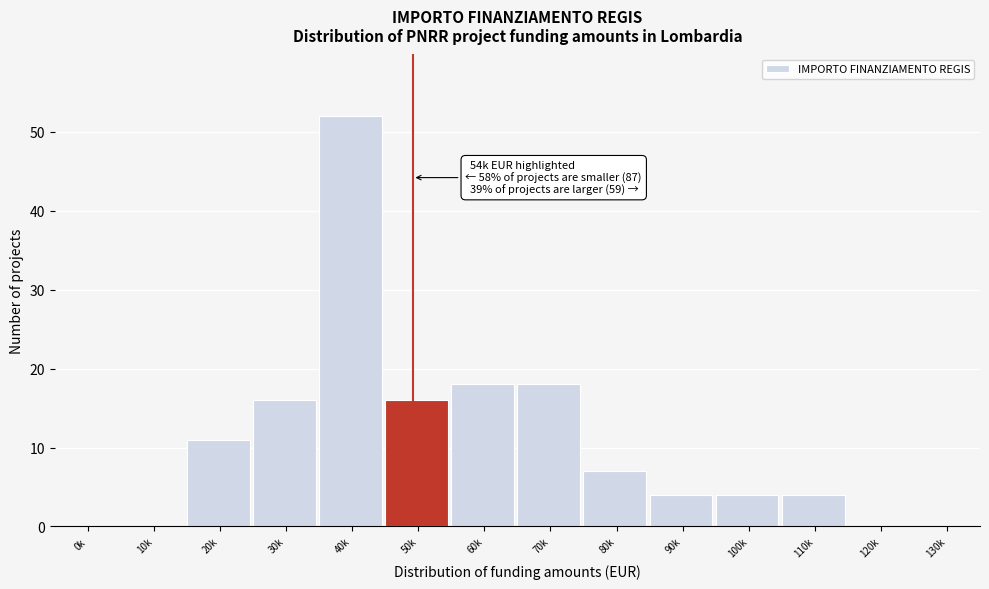

Reading left to right, list all the values displayed in this chart.

0k=0	10k=0	20k=11	30k=16	40k=52	50k=16	60k=18	70k=18	80k=7	90k=4	100k=4	110k=4	120k=0	130k=0